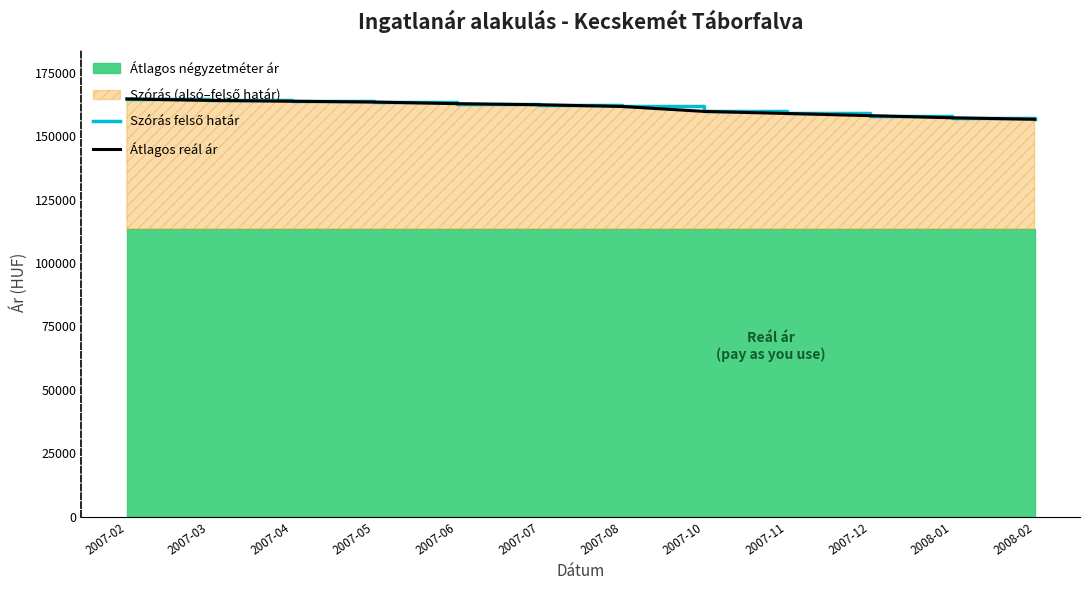

Rank the categories by Átlagos reál ár value from lowest to highest.

2008-02, 2008-01, 2007-12, 2007-11, 2007-10, 2007-08, 2007-07, 2007-06, 2007-05, 2007-04, 2007-03, 2007-02